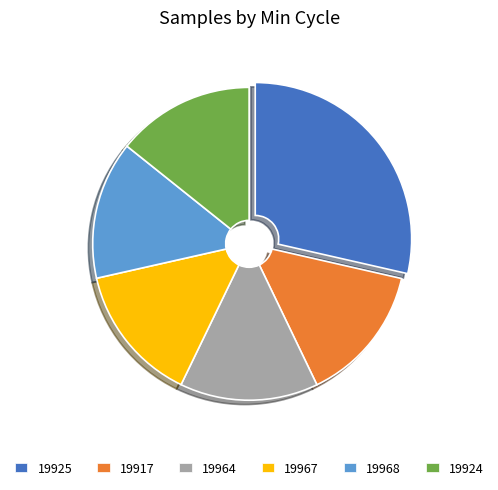

What is the largest slice in the pie chart?

19925